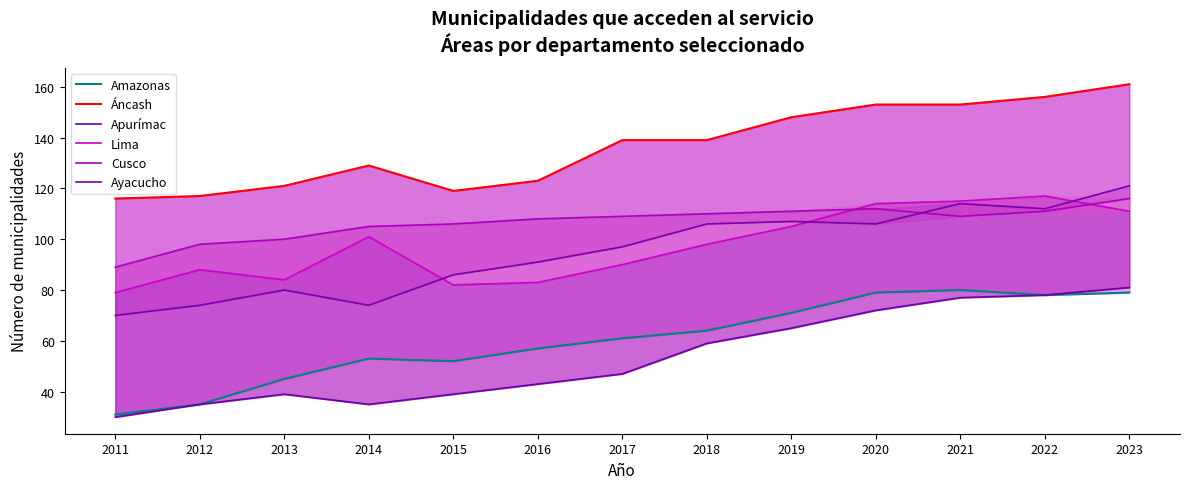

What is the difference between the second highest and second lowest values in the Áncash series?

39